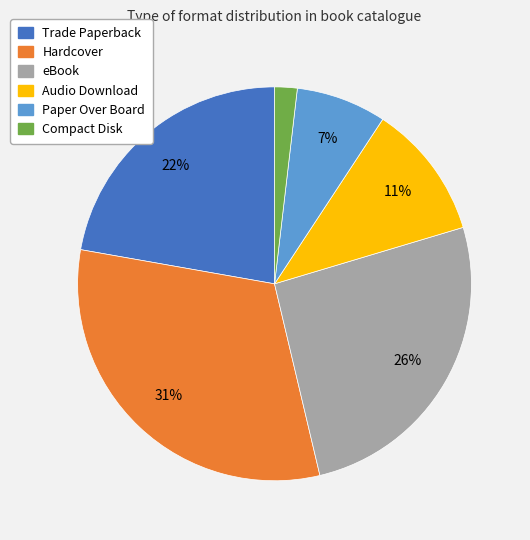

Combined, do Hardcover and Audio Download account for over 50%?

No